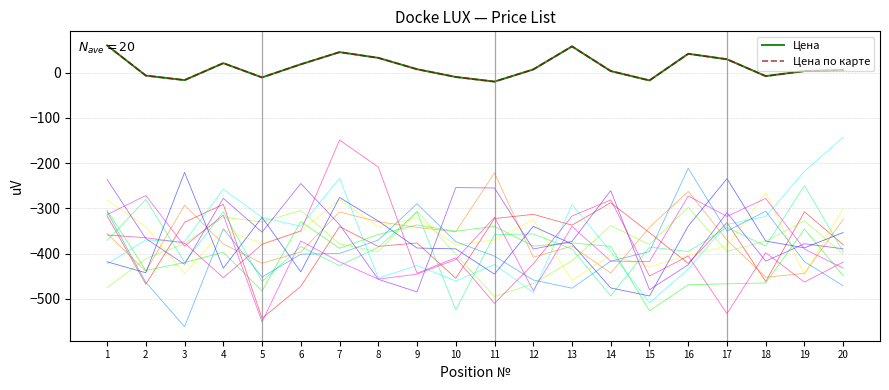

Which category has the lowest value in the Цена series?

11